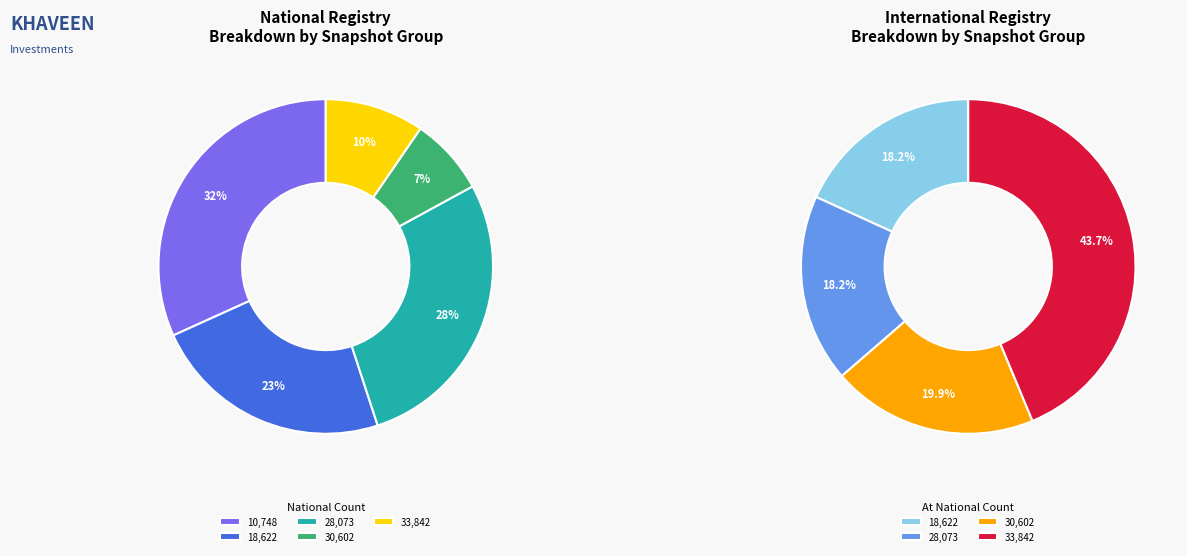

Is there any slice that represents more than half of the pie?

No